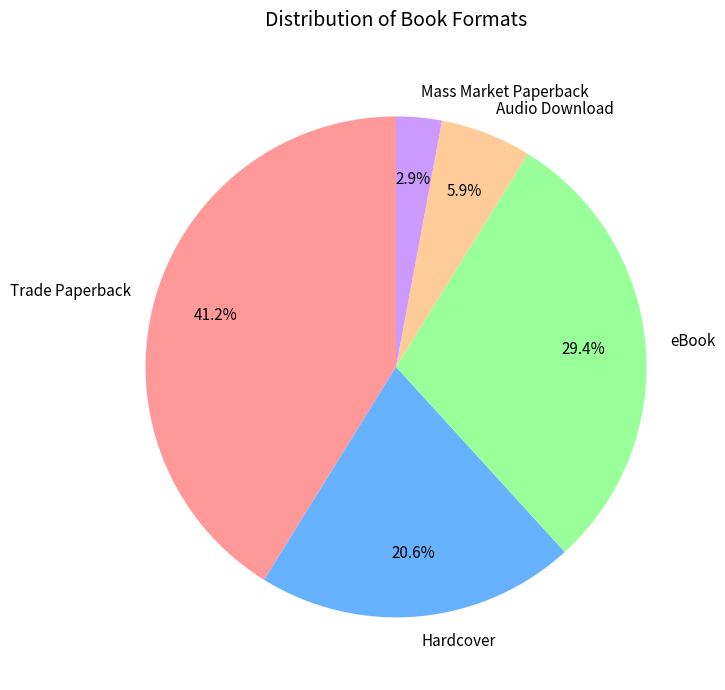

Between Hardcover and Mass Market Paperback, which is larger?

Hardcover